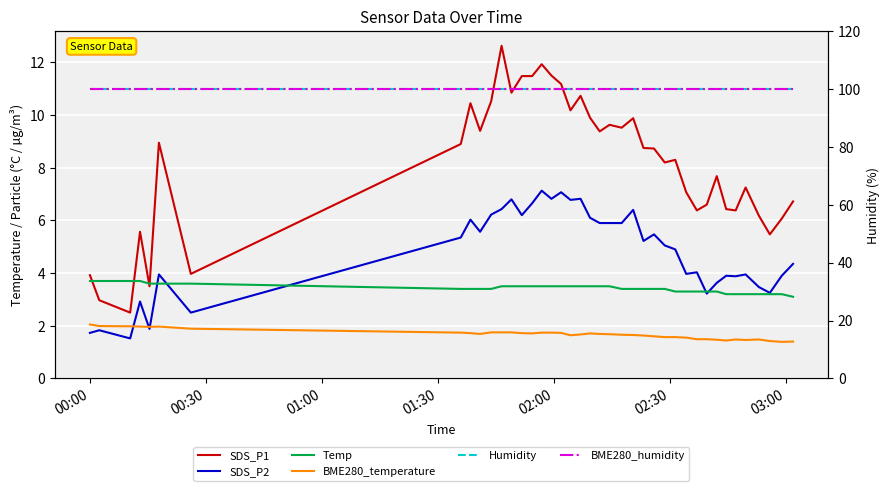

How many intersections are there between SDS_P1 and Temp?

4